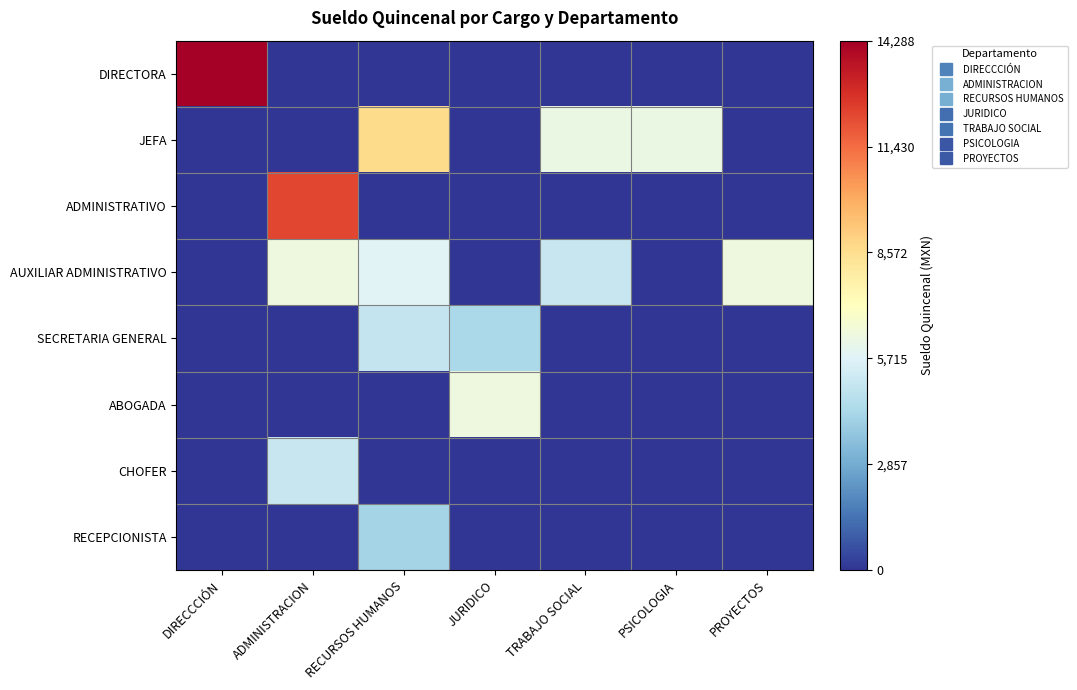

At which category is the sum across all series the highest?

ADMINISTRACION